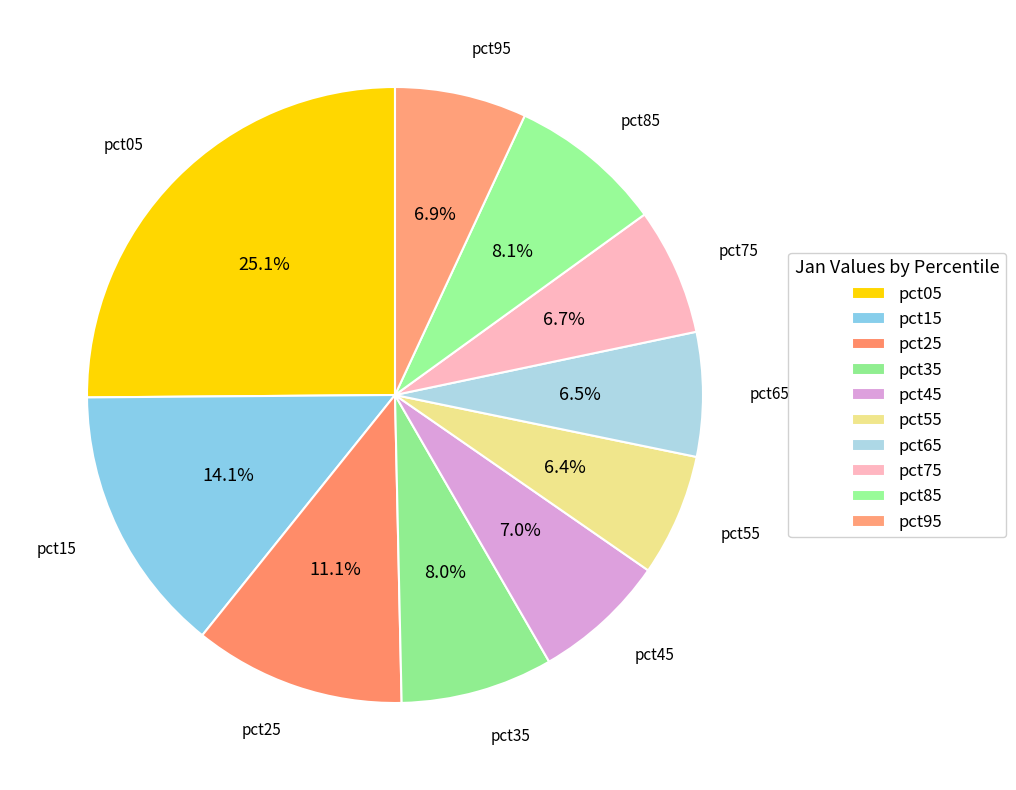

To the nearest percent, what is the difference between the largest and smallest slice percentages?

19%